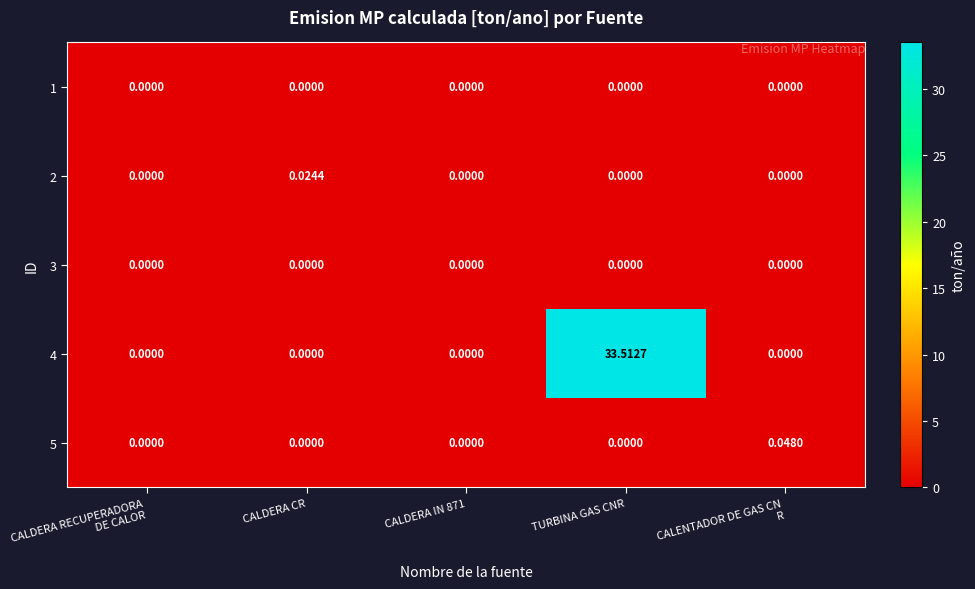

Which category has the highest value across all series?

TURBINA GAS CNR